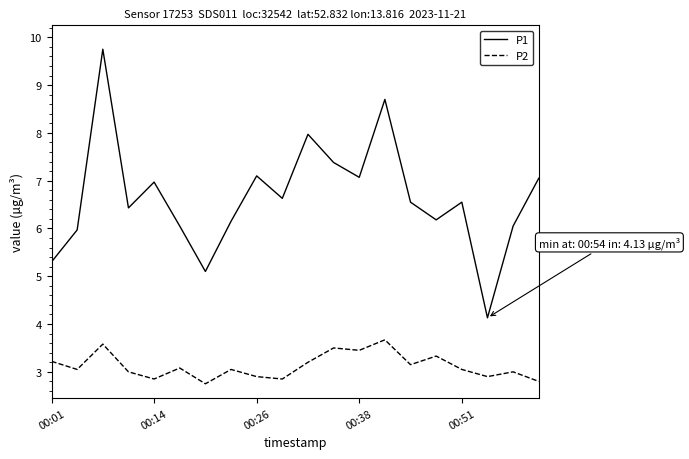

List the series in order of their peak value, lowest first.

P2, P1